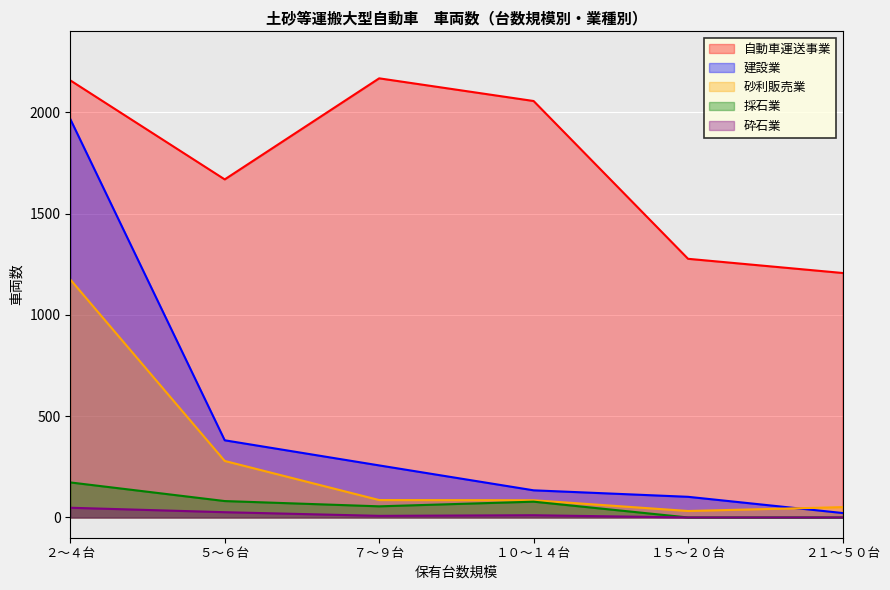

How many lines are shown in the chart?

5